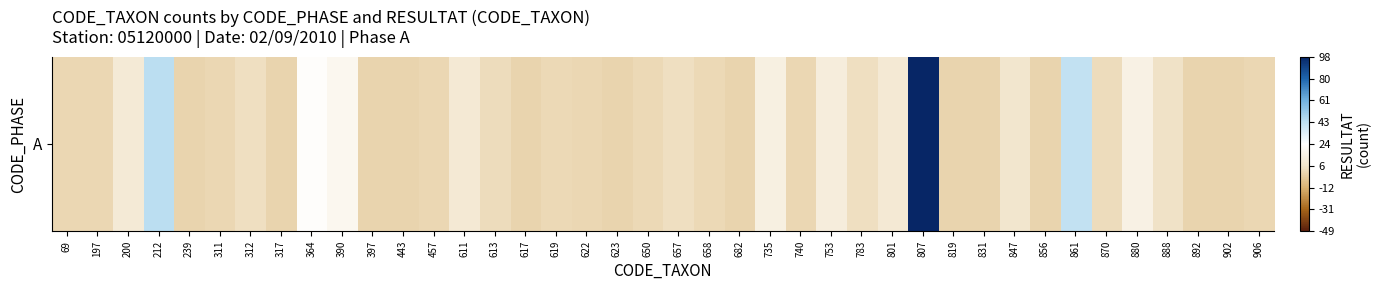

At which category does the chart reach its peak across all series?

807